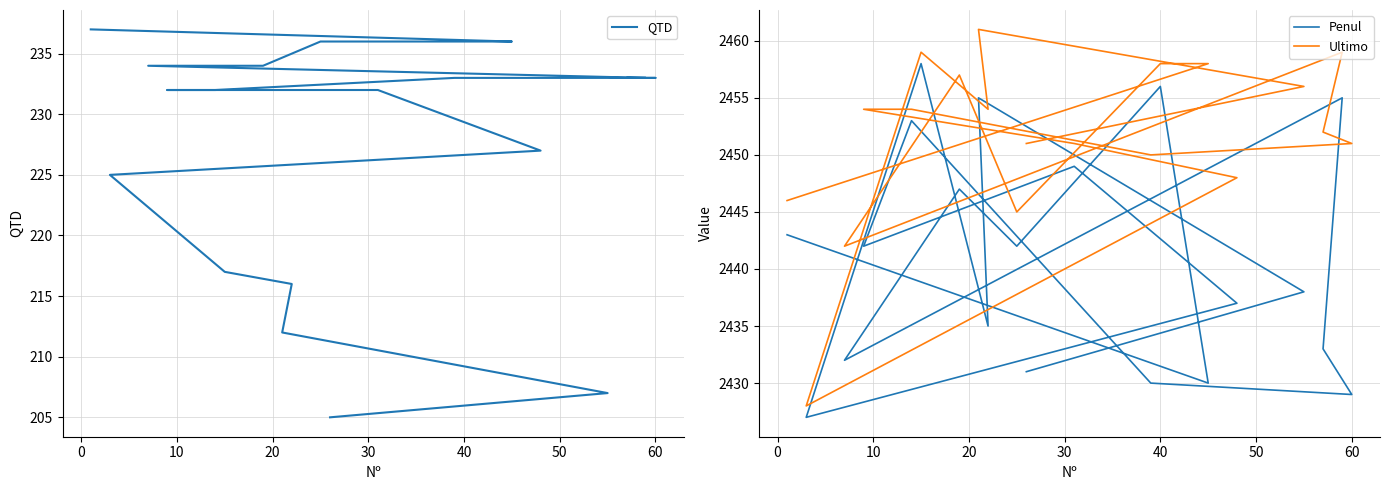

In Ultimo, how many points are lower than both neighbors (excluding endpoints)?

5